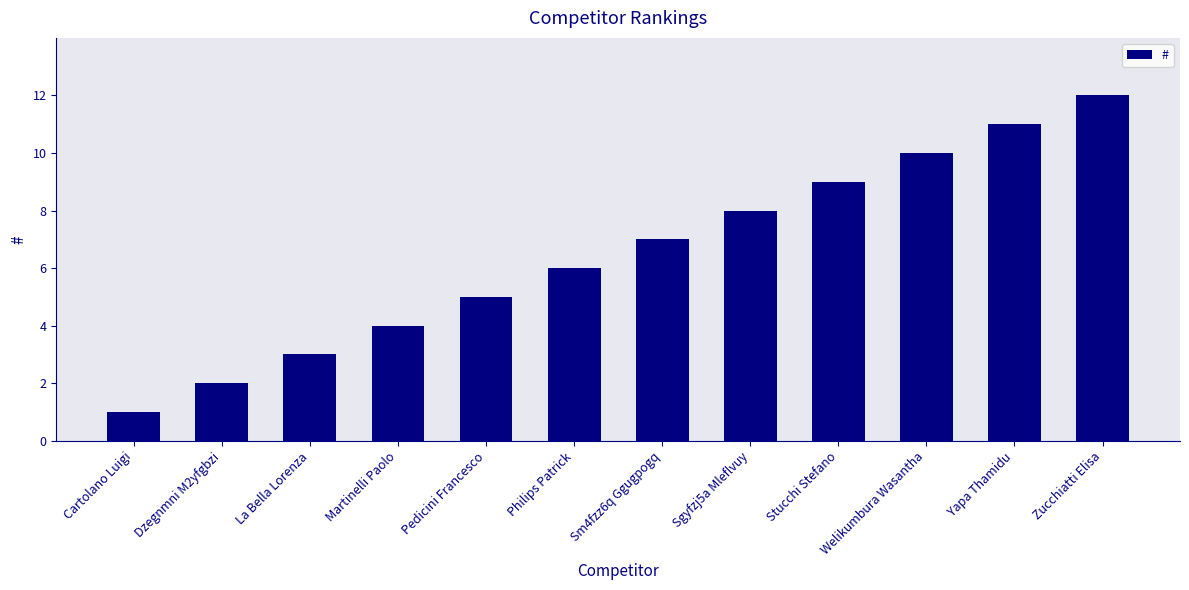

Is it true that the value at Martinelli Paolo is 4?

True